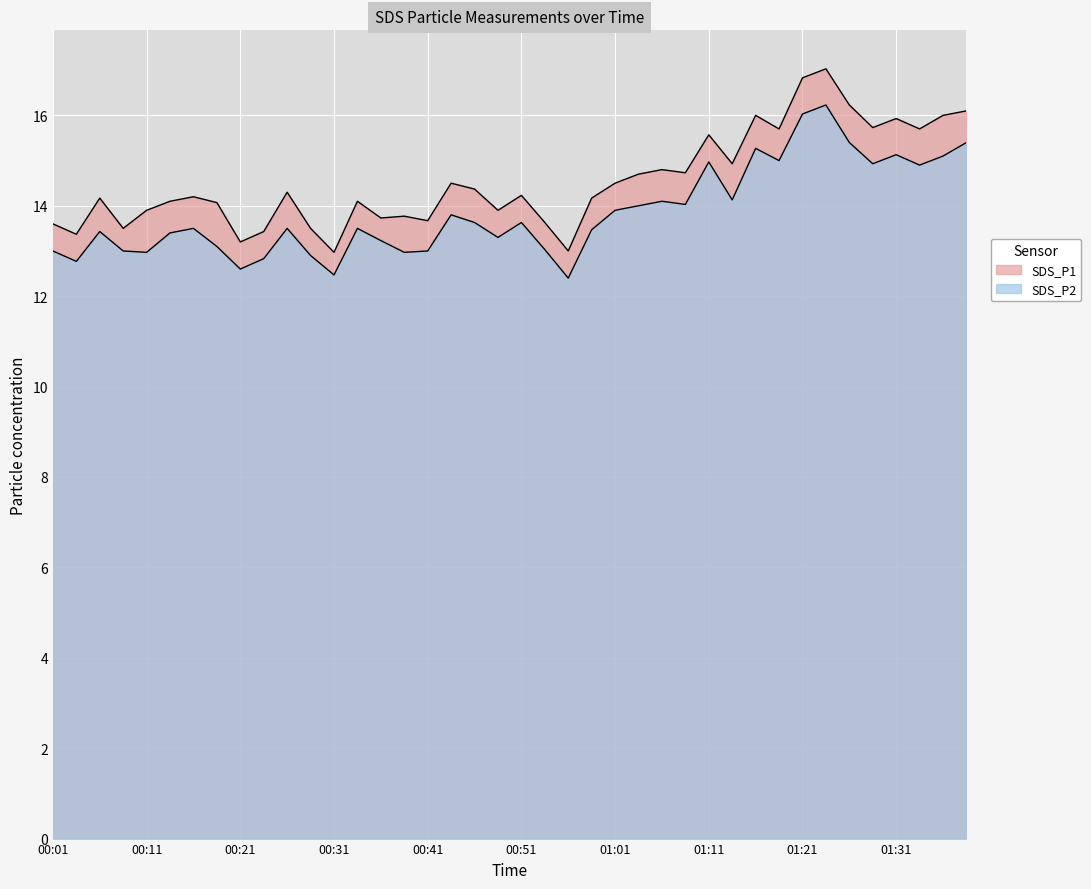

What is the average value of the SDS_P1 series?

14.5